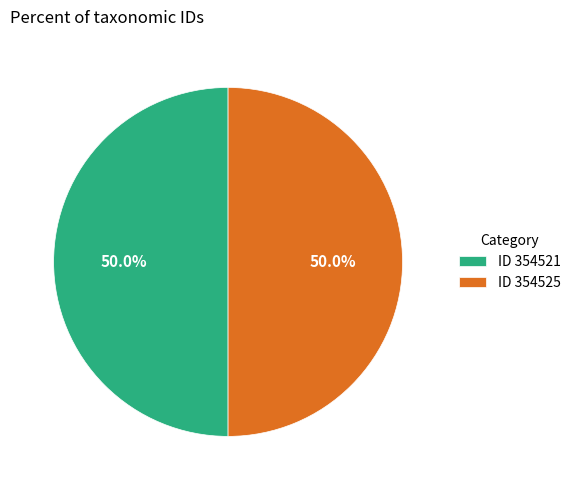

What is the ratio of the value at ID 354525 to the value at ID 354521?

1.0